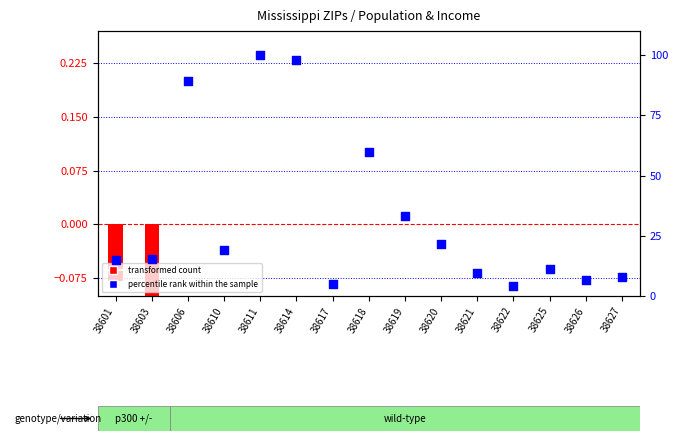

What is the change in value from 38614 to 38618?

-38.0